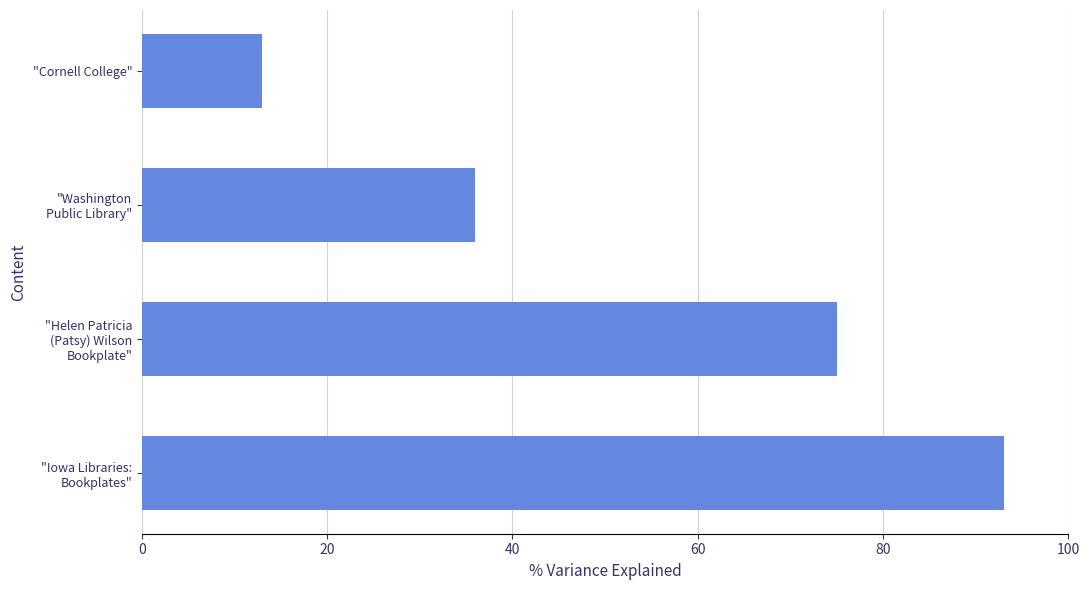

What is the greatest value displayed?

93